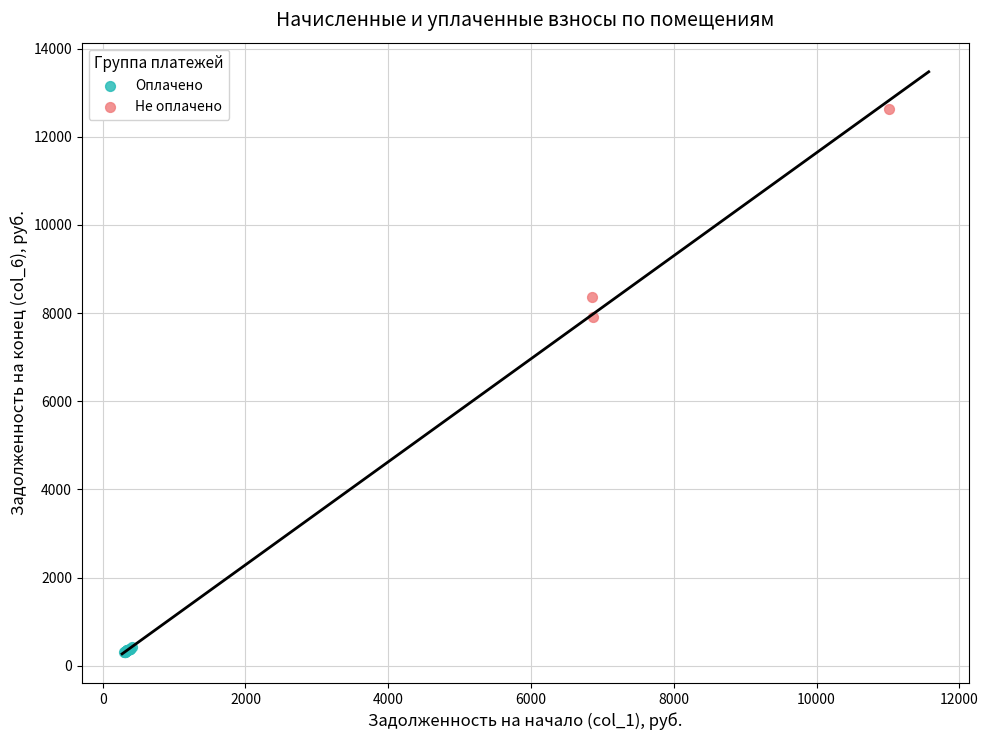

Which series contains the highest Y value?

Не оплачено